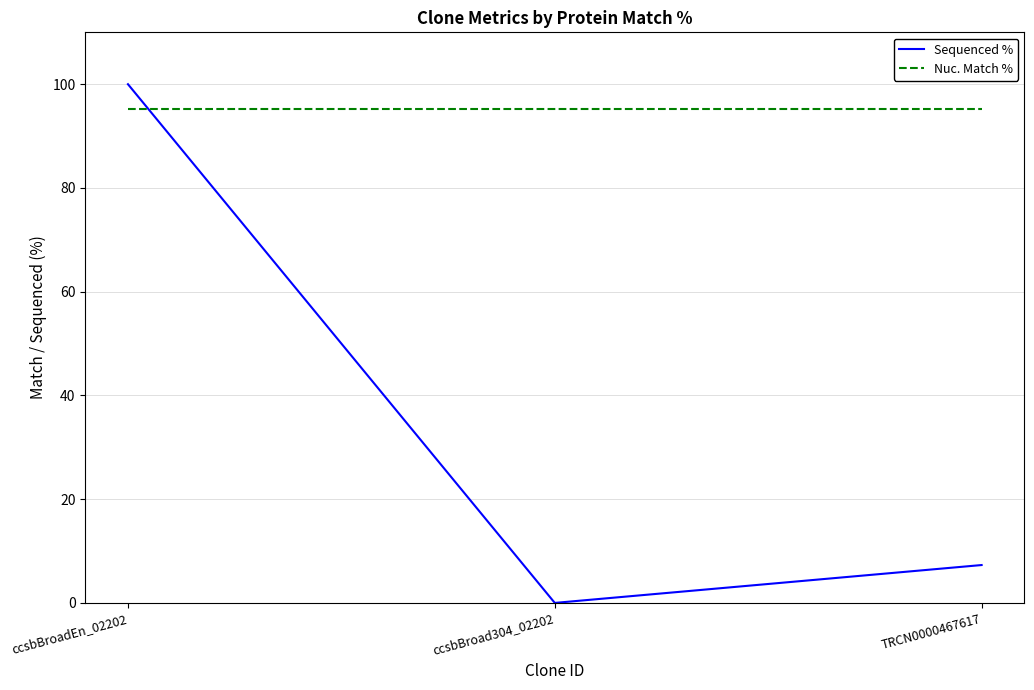

What are all the series names shown in the legend?

Sequenced %, Nuc. Match %